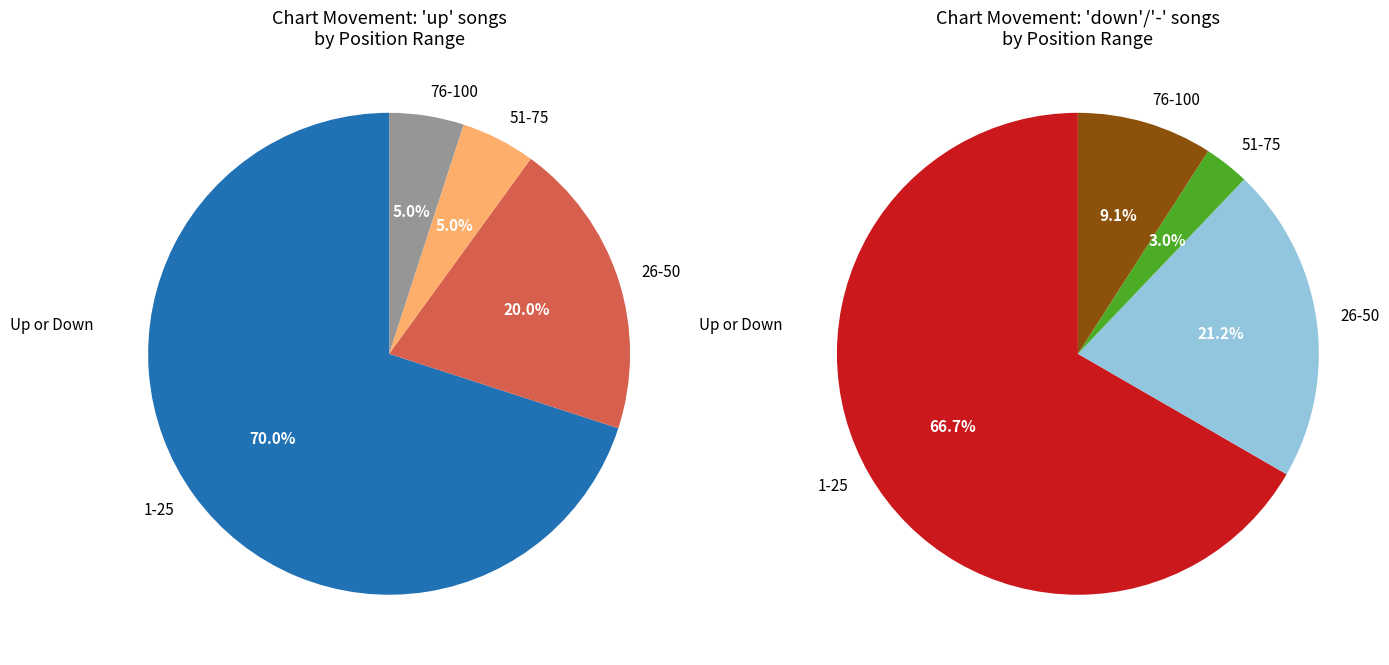

What percentage is NOT represented by -?

67.0%